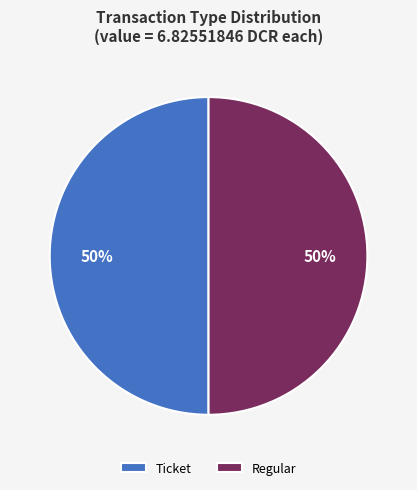

How many segments does this pie chart have?

2